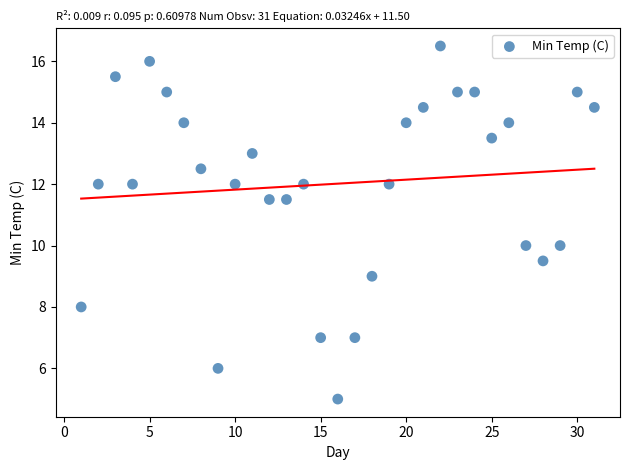

What is the range of Y values (max minus min)?

11.5